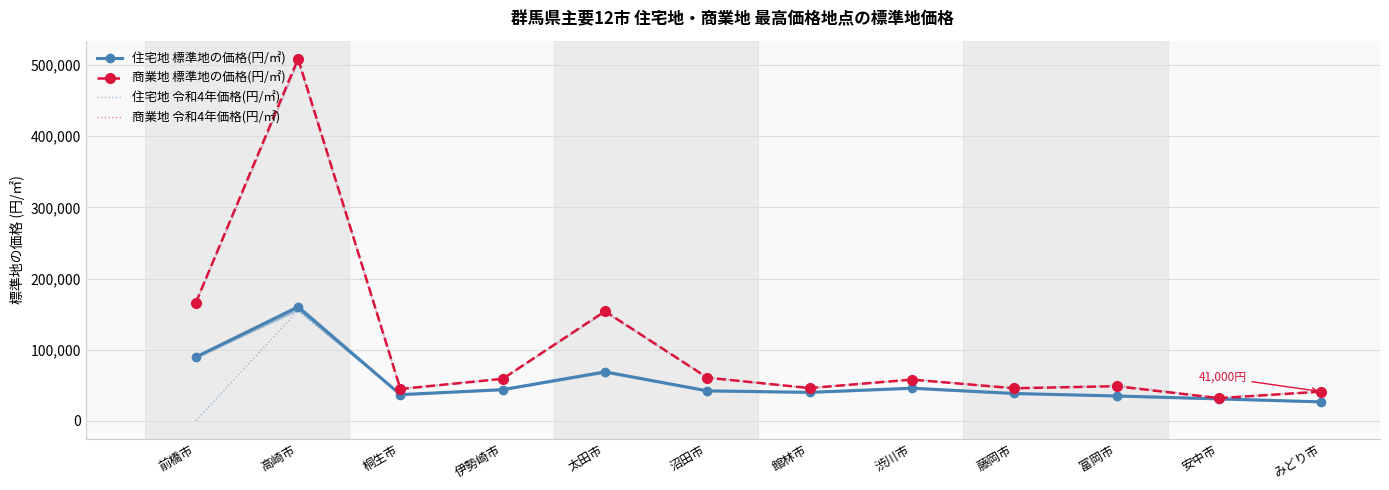

What position from the left is 伊勢崎市?

4